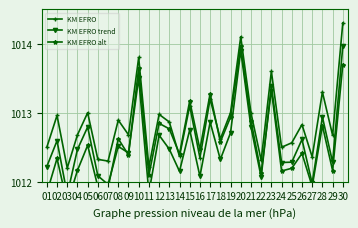

Which category has the highest value in the KM EFRO trend series?

30